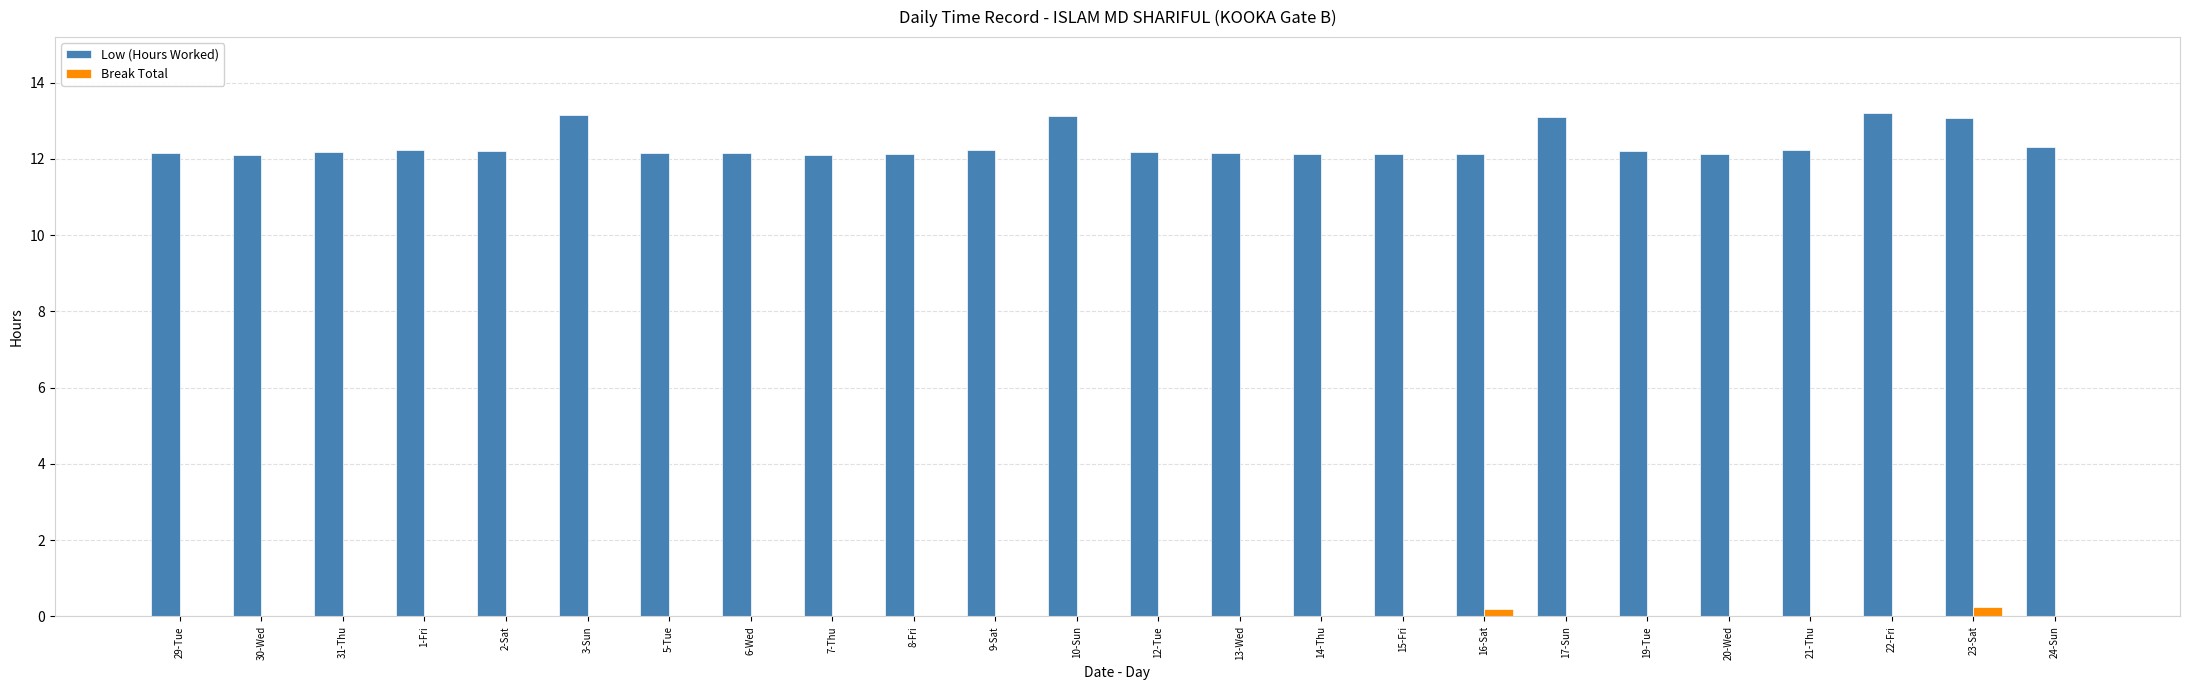

What is the greatest value displayed?

13.2